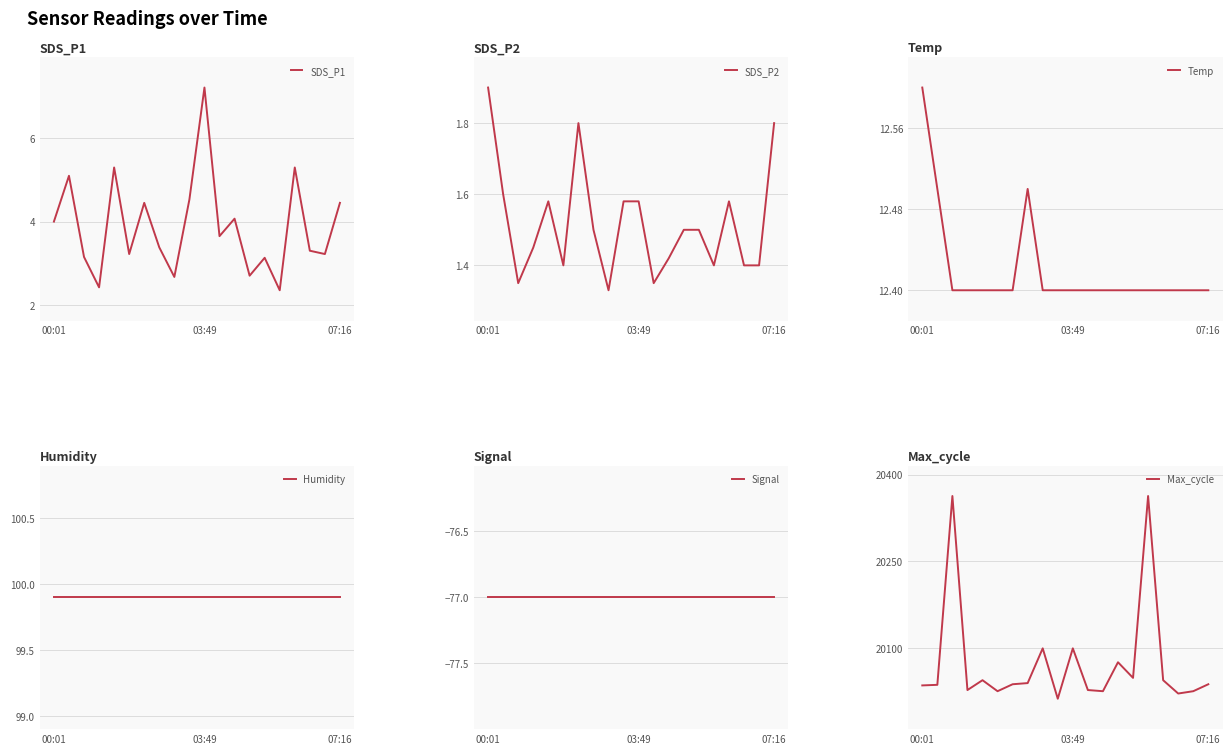

How many lines are shown in the chart?

6